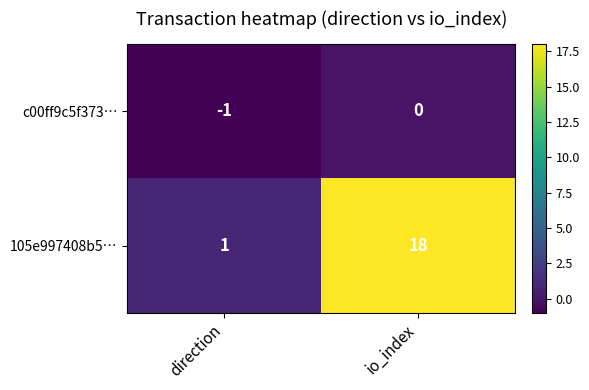

At which label is 105e997408b5… closest to 9?

direction